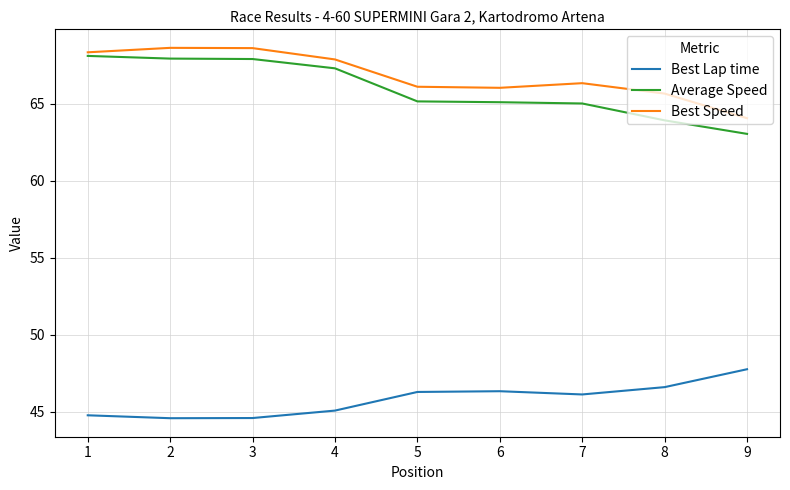

Is it true that Best Speed equals 64.1 at 9?

True